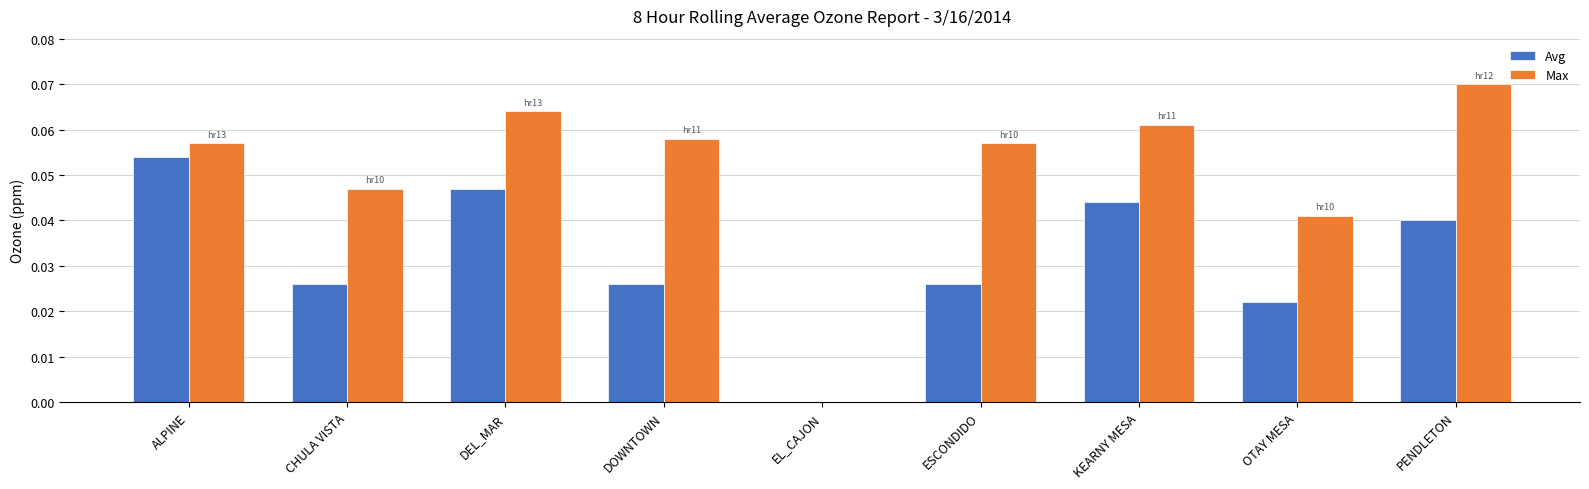

What are all the series names shown in the legend?

Avg, Max